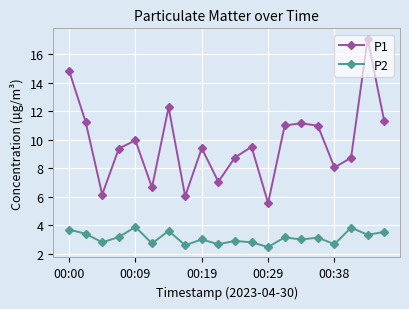

At how many categories does at least one series exceed 5?

20